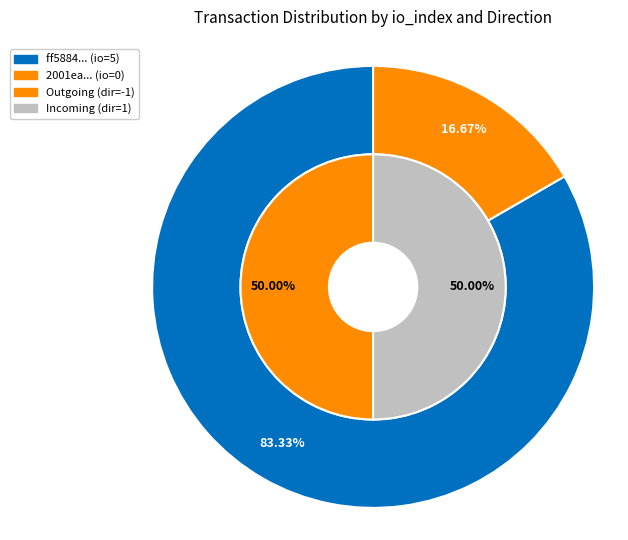

Is there any slice that represents more than half of the pie?

Yes